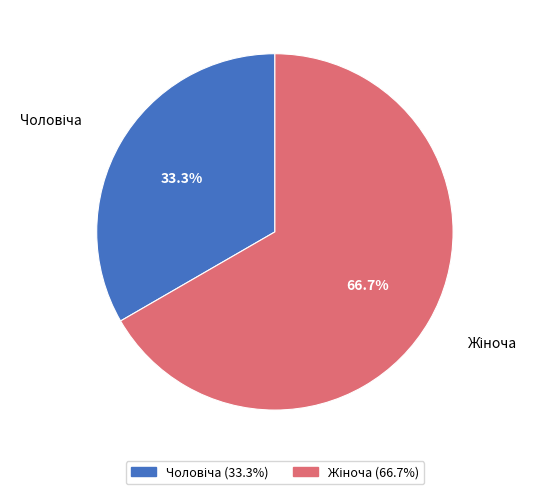

Is there any slice that represents more than half of the pie?

Yes